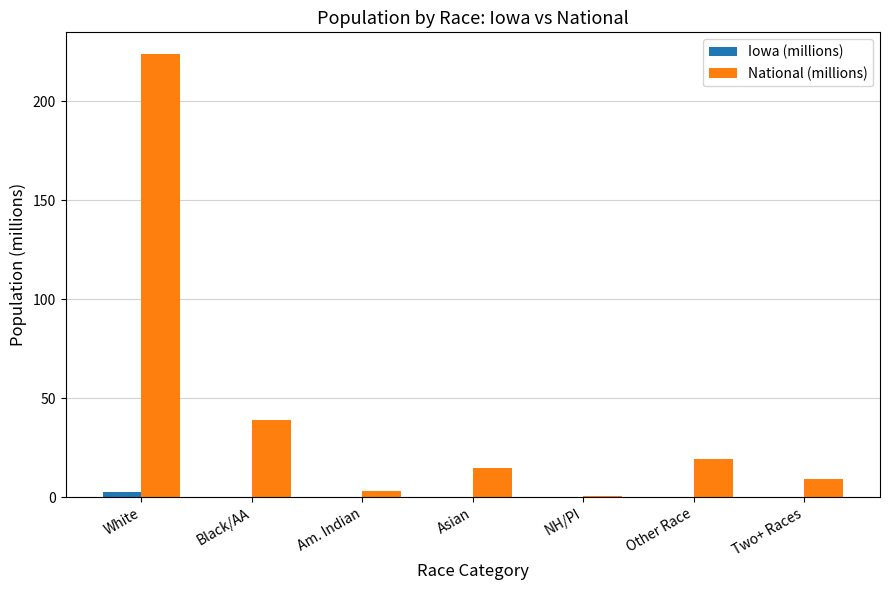

Are the bars horizontal?

No